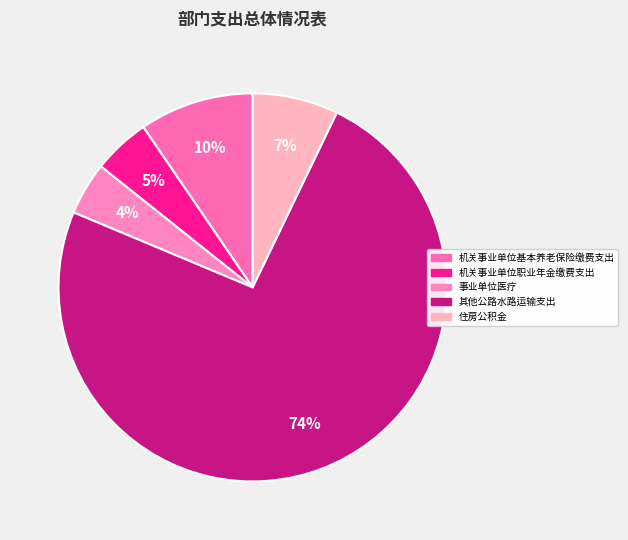

Which slice is the largest?

其他公路水路运输支出